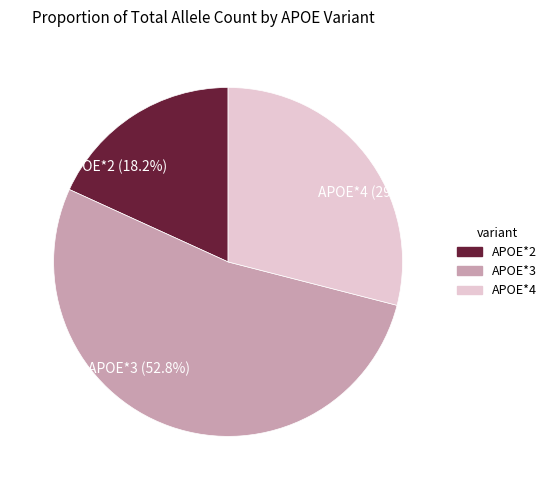

To the nearest percent, what portion does APOE*3 represent?

53%